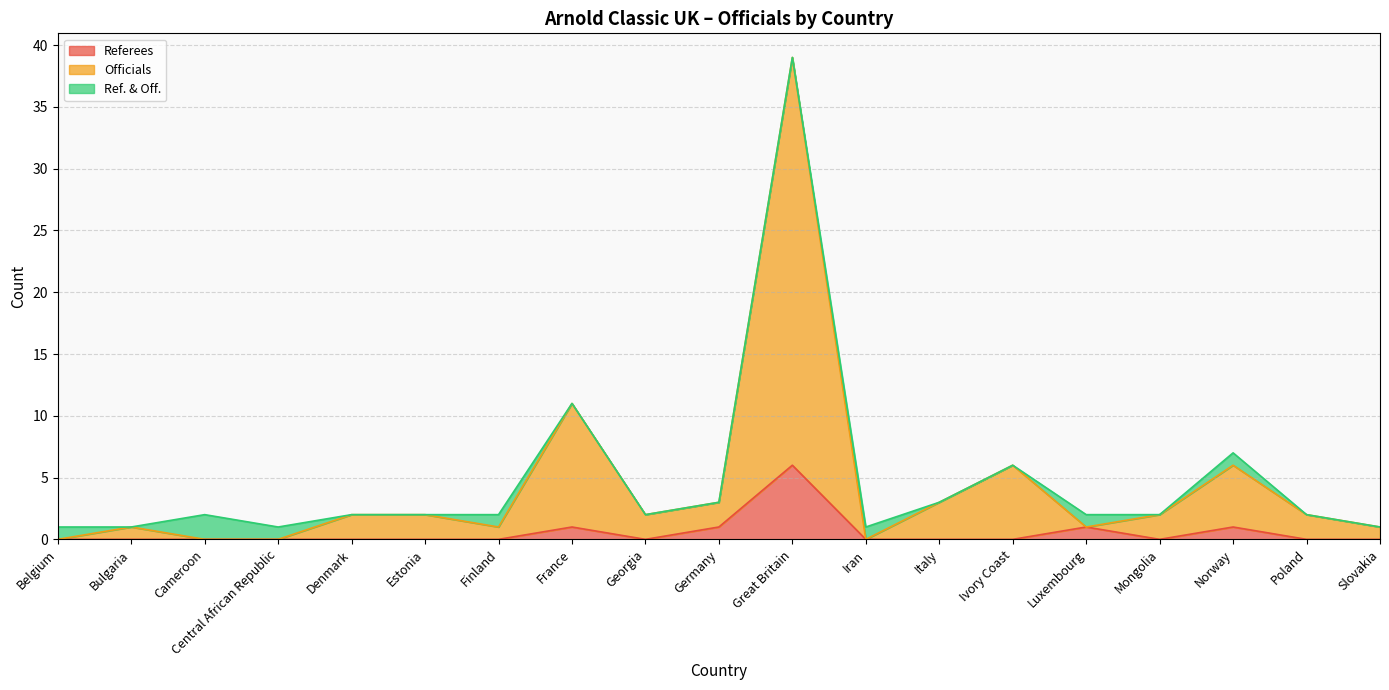

What is the sum of all Officials values?

82